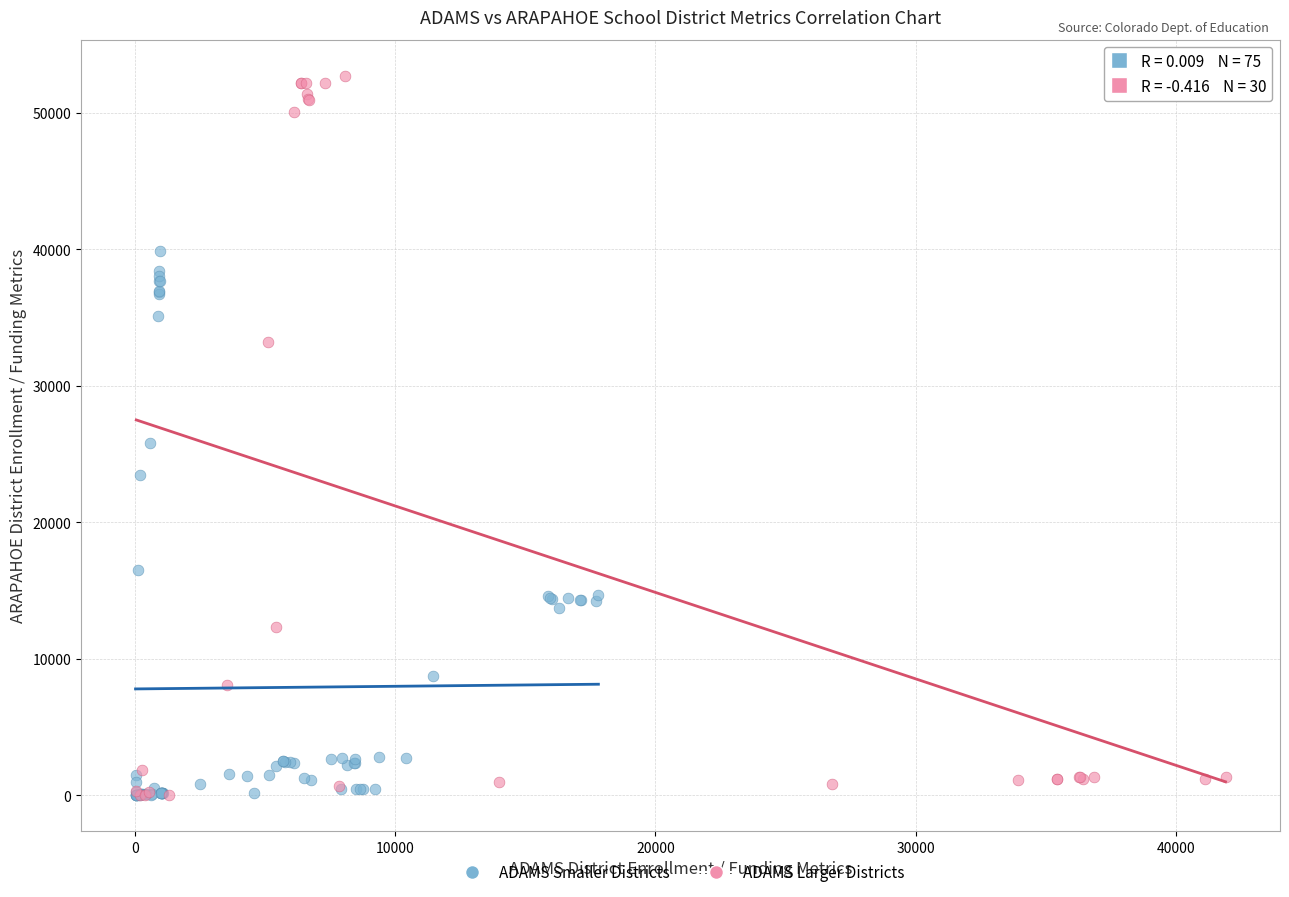

Which series has the widest spread of Y values?

ADAMS Larger Districts